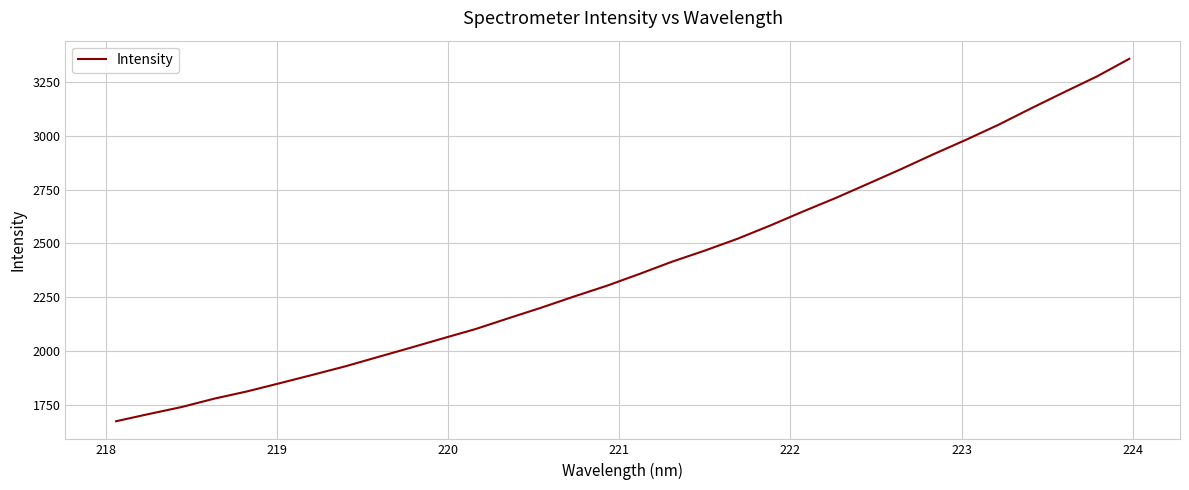

What is the difference between the maximum and minimum values?

1685.3